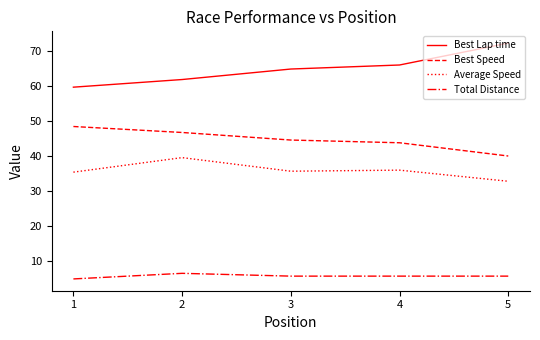

What is the lowest value of the Best Speed series?

39.9